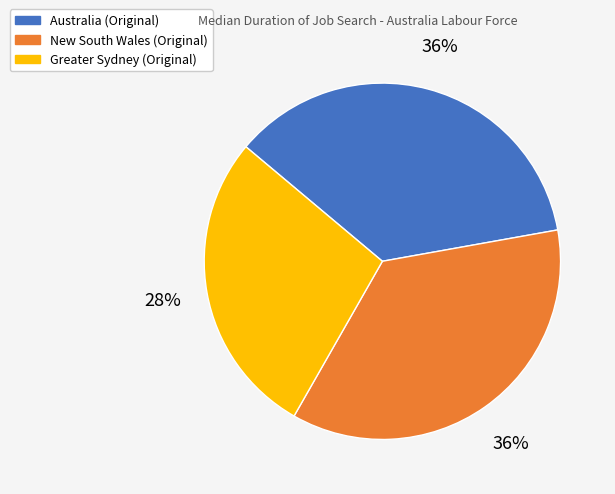

To the nearest percent, what is the difference between the Greater Sydney (Original) and New South Wales (Original) slice percentages?

8%